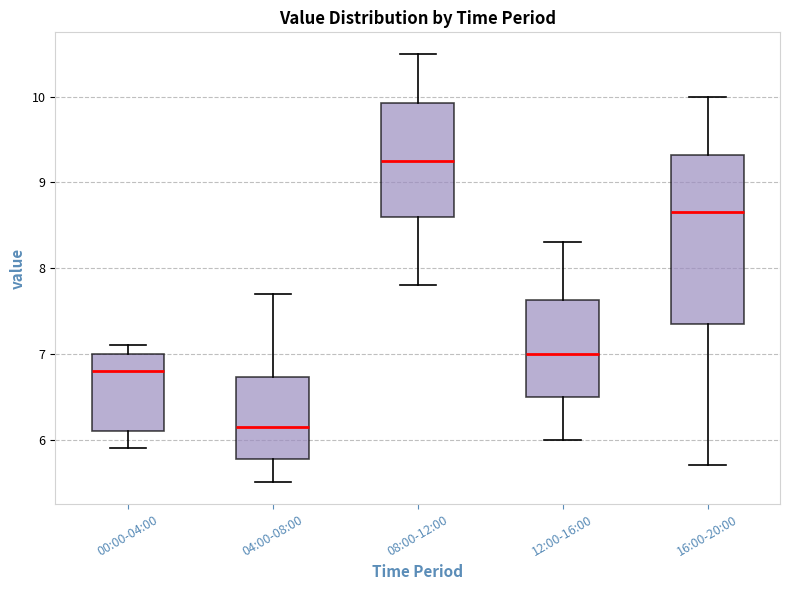

Where does the median line of the box for 00:00-04:00 sit on the y-axis? The values are not printed on the chart, so give them approximately, as read against the axis.

6.8